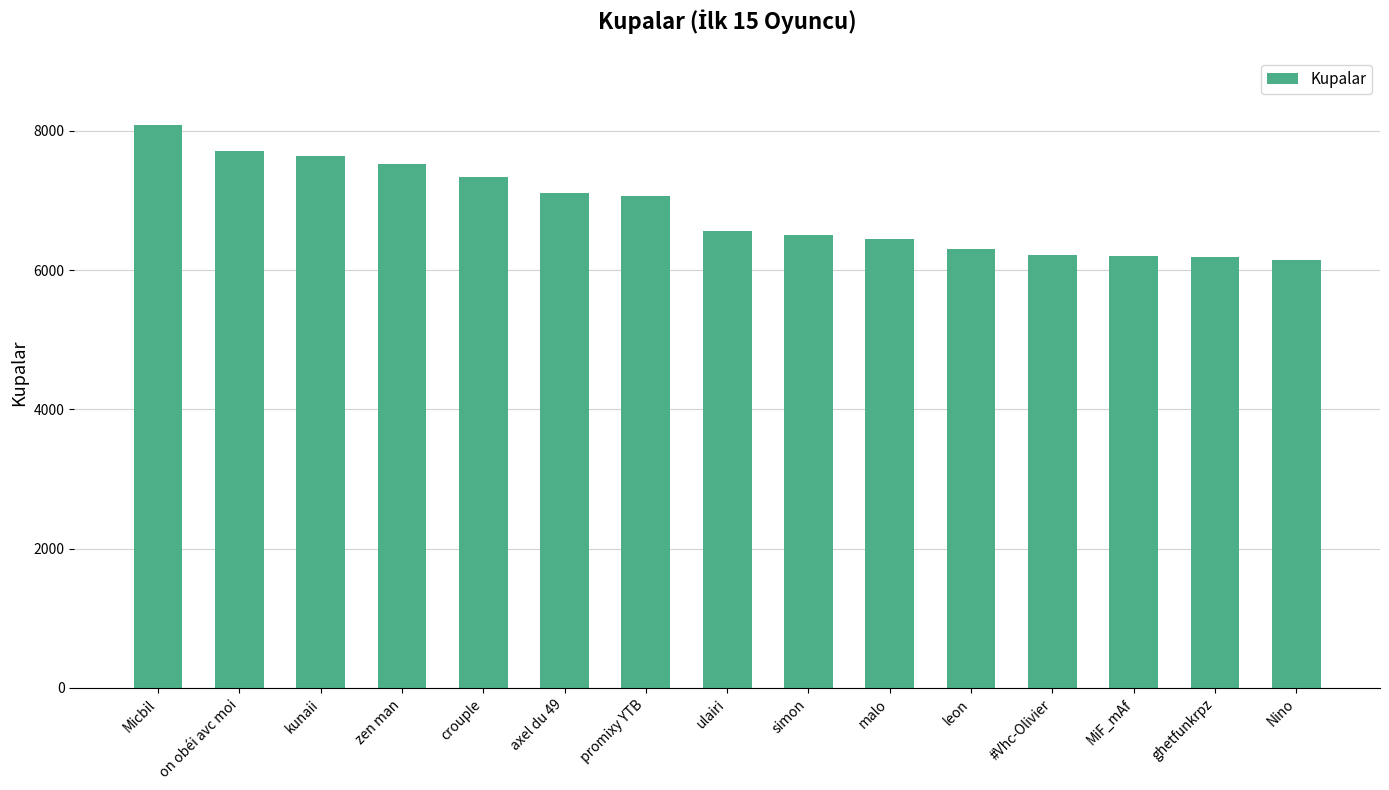

Approximately how many times larger is the value at Micbil compared to kunaii?

1.1